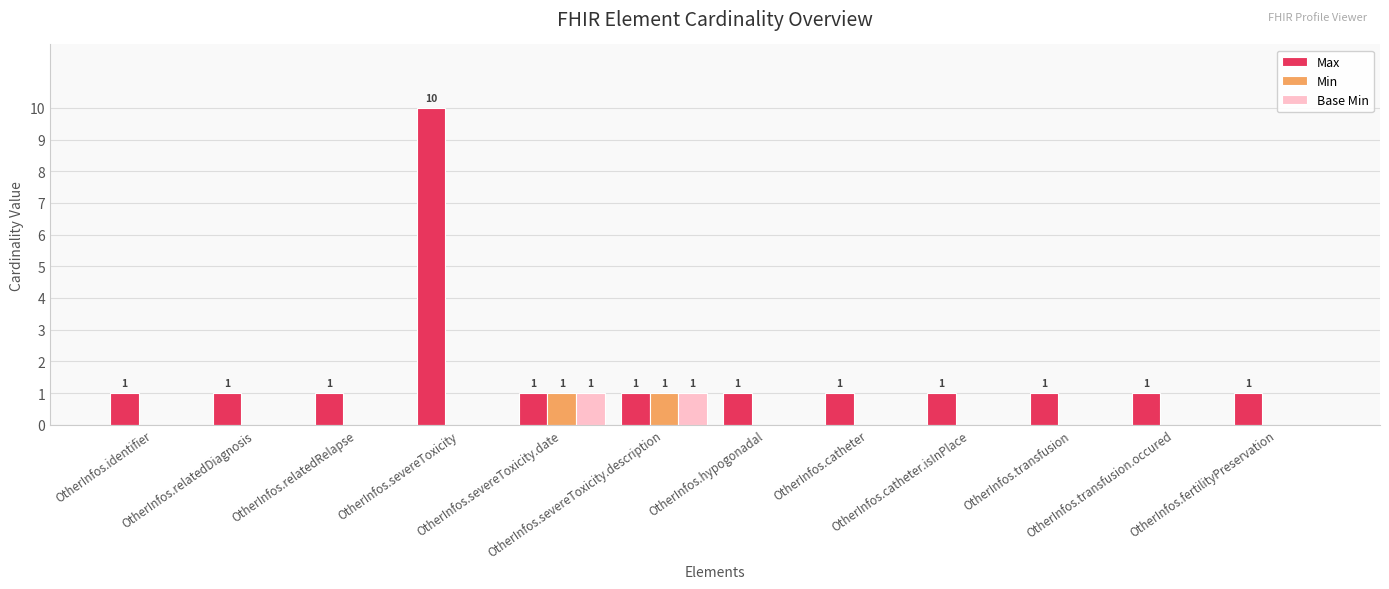

Which series has the largest total across all categories?

Max